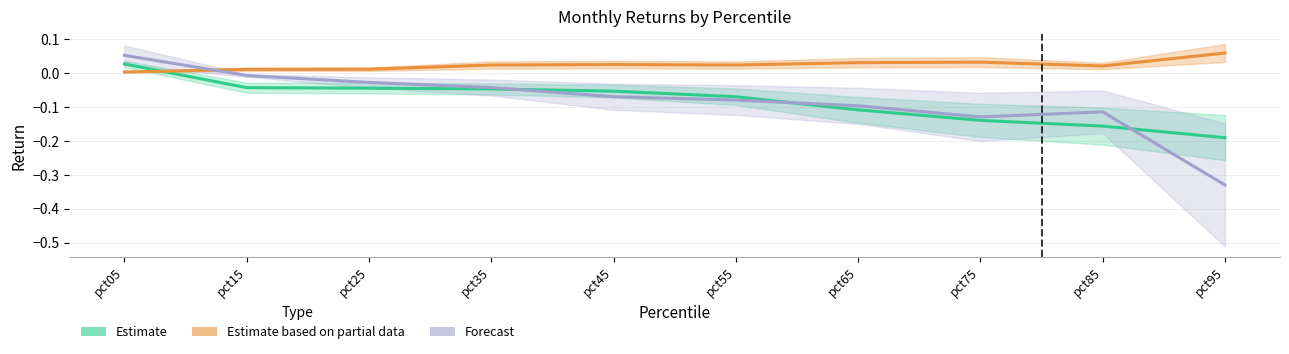

True or false: Nov has a value of -0.0 at pct15.

False